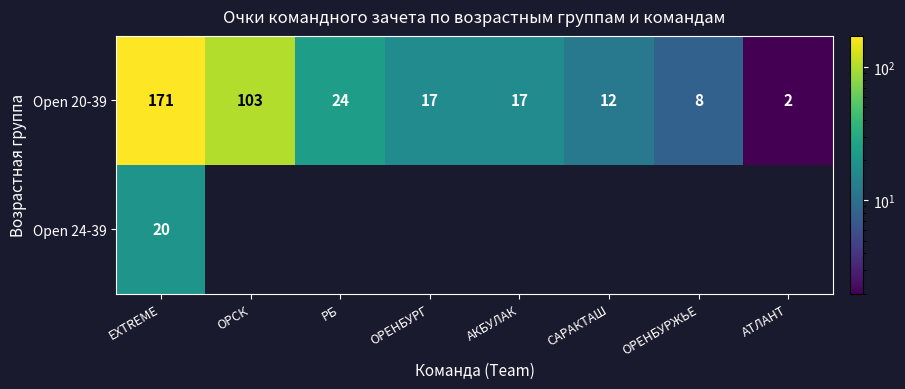

How many distinct data groups are displayed?

2